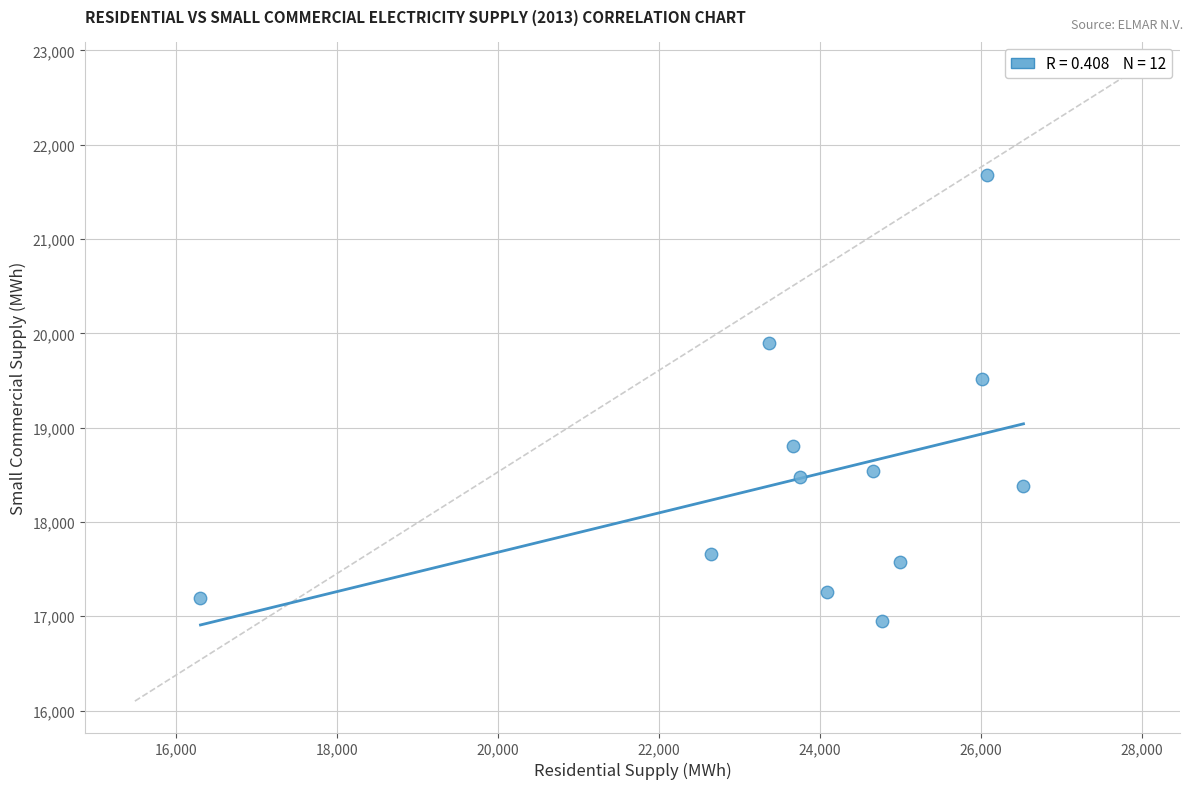

What Y value in the scatter plot is closest to 19312?

19512.2